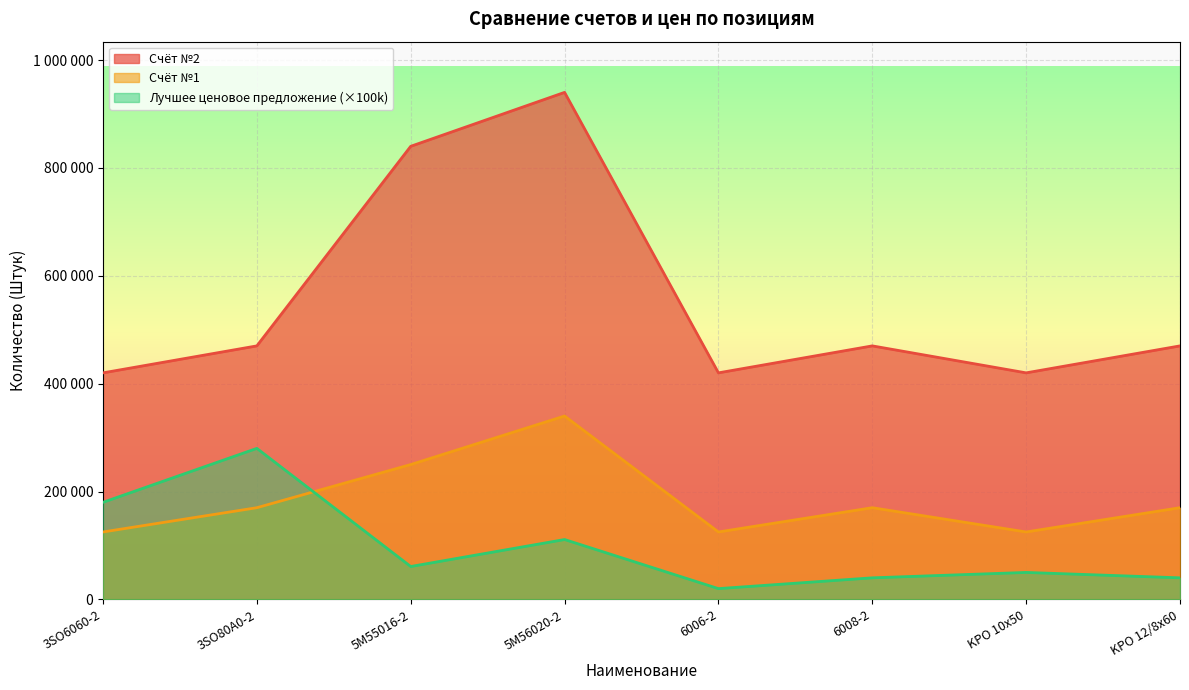

What is the difference between the highest and lowest values at 5M55016-2?

779000.0